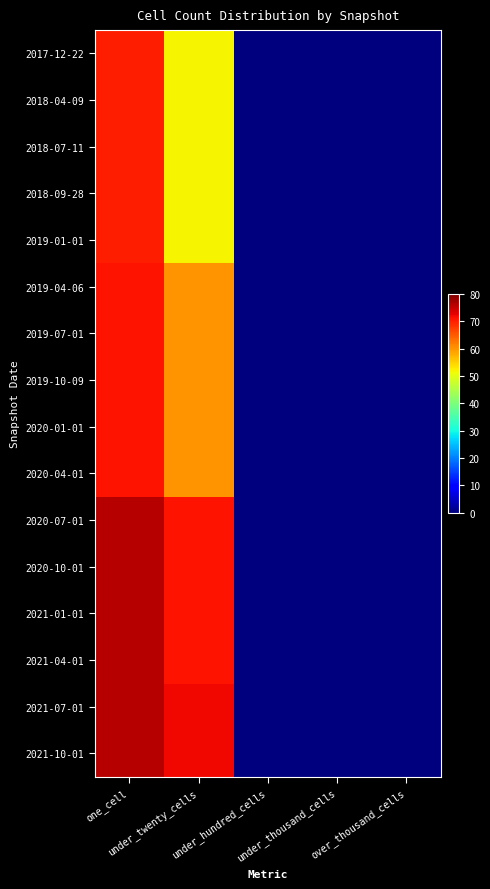

Which has a higher value, over_thousand_cells or under_twenty_cells?

under_twenty_cells